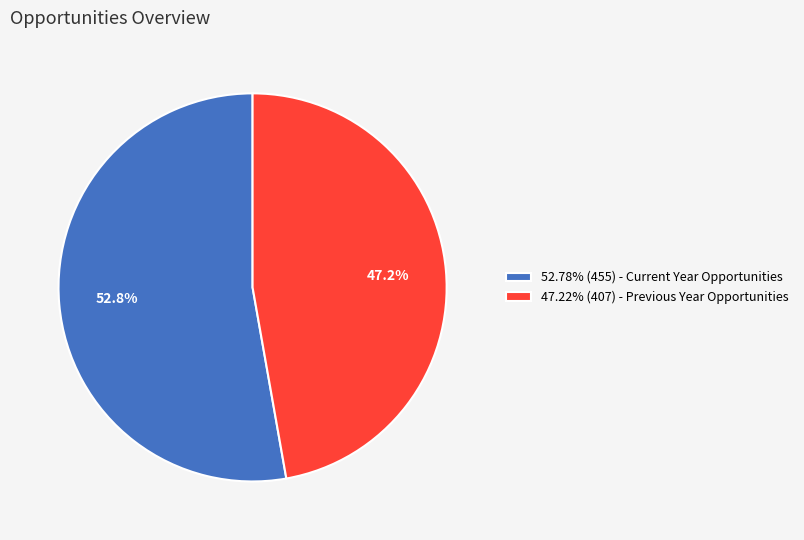

Approximately how many times larger is the value at 47.22% (407) - Previous Year Opportunities compared to 52.78% (455) - Current Year Opportunities?

0.9